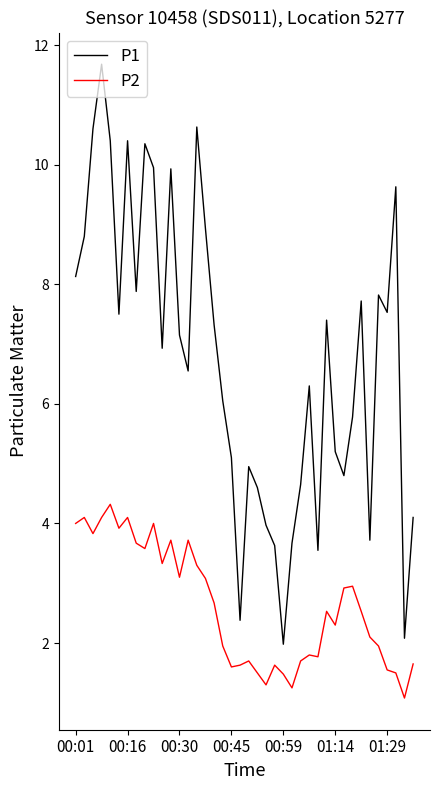

True or false: P2 and P1 intersect in this chart.

False